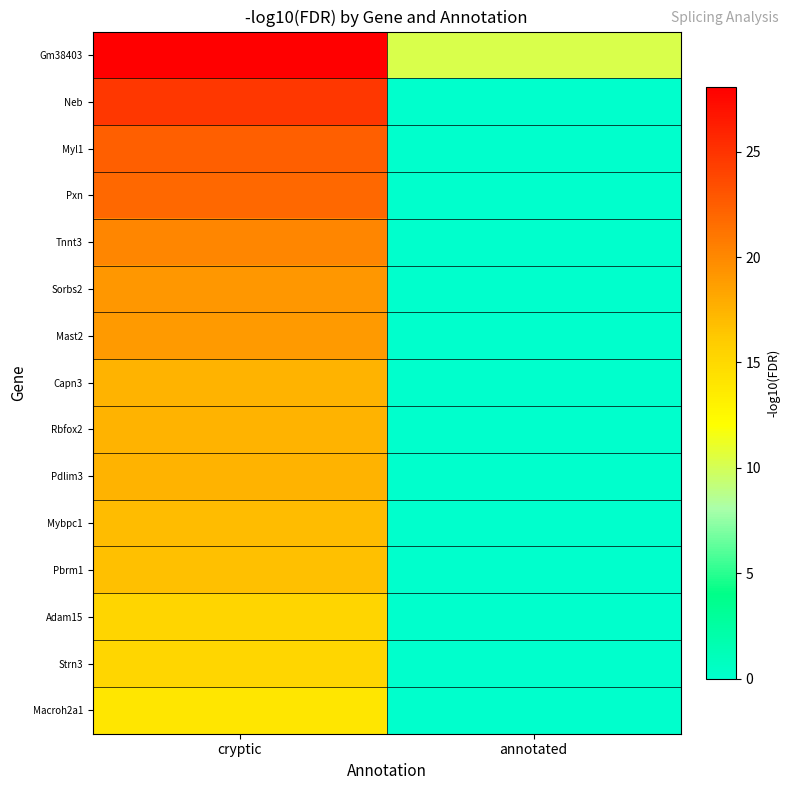

What is the spread (max minus min) of values at cryptic?

14.1